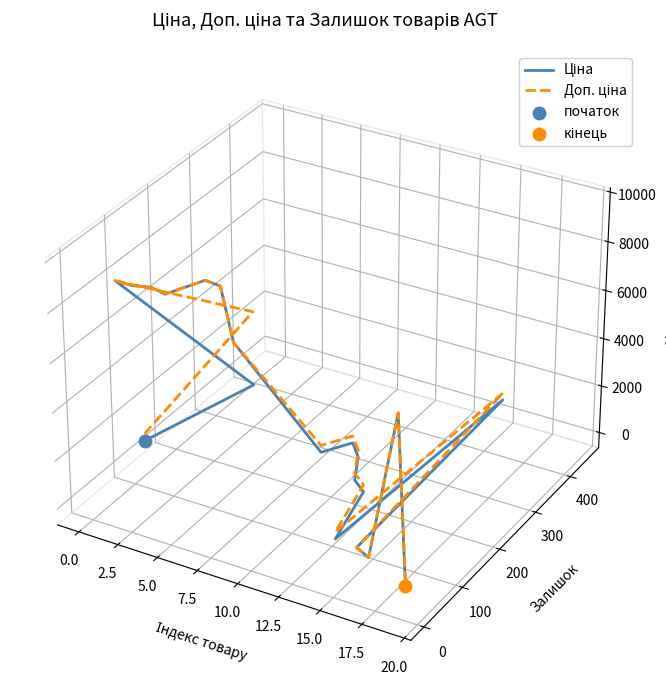

Which series contains the highest Y value?

Ціна